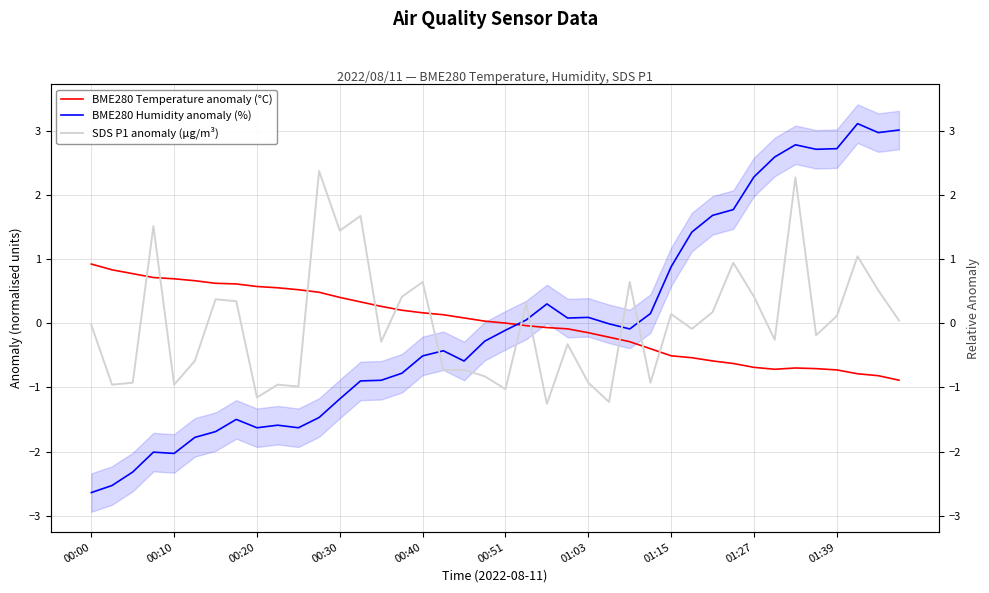

The BME280 Temperature anomaly (°C) series shows -0.8 at 38. True or false?

True